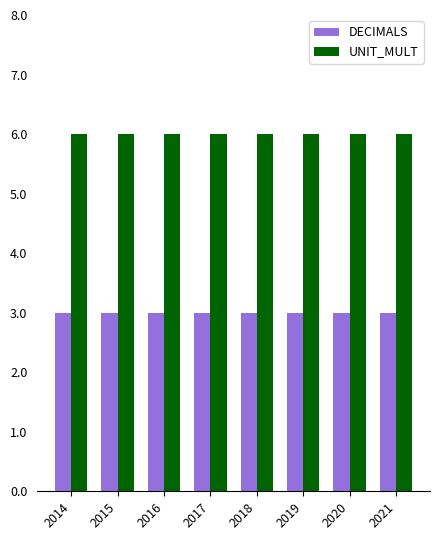

What are all the series names shown in the legend?

DECIMALS, UNIT_MULT